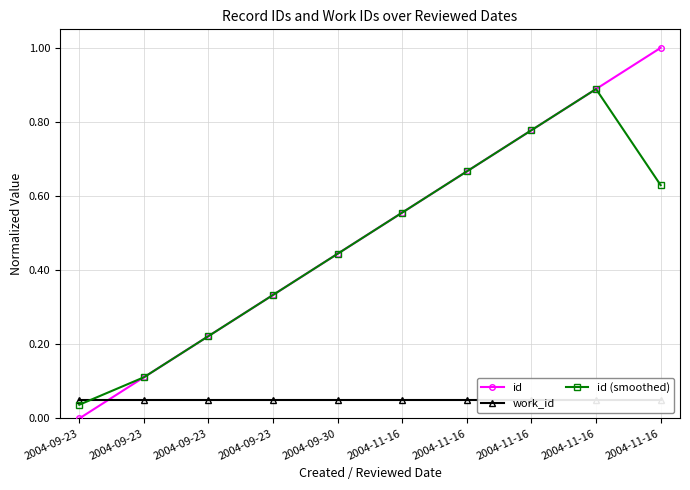

Which series has the widest spread of values?

id